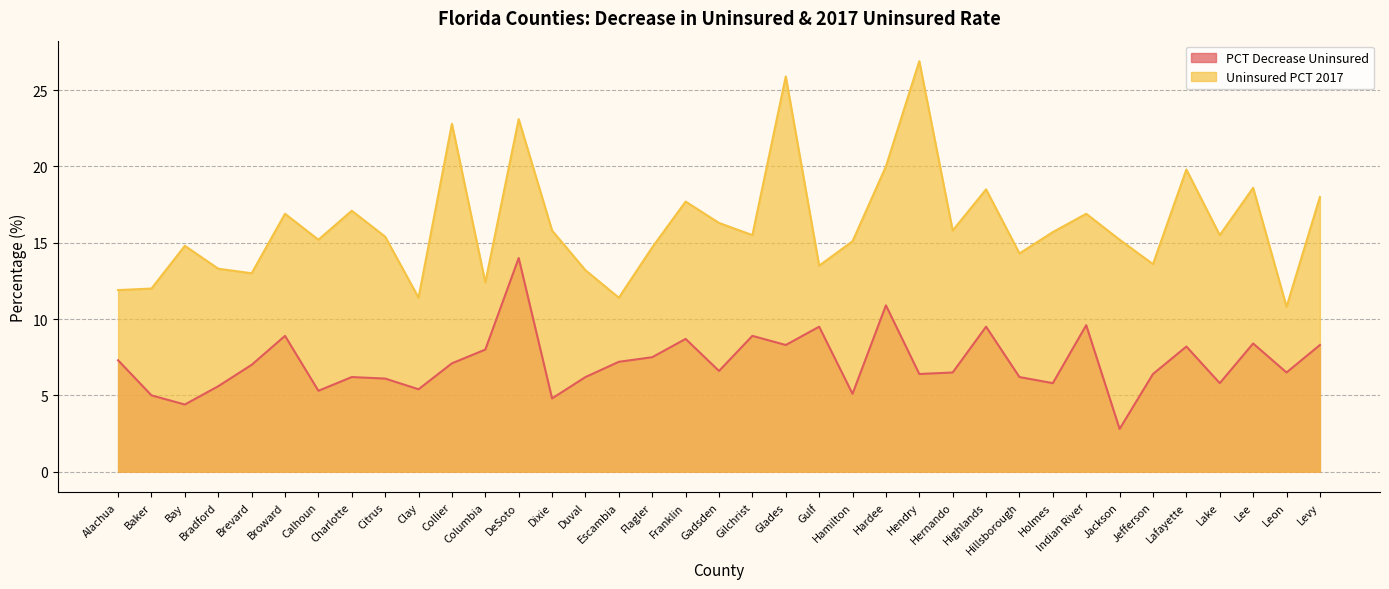

What is the maximum value for Uninsured PCT 2017?

26.9